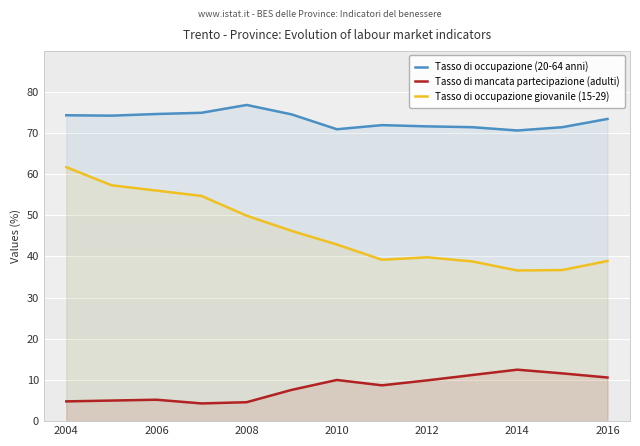

Between 2006 and 2016, which series saw the biggest shift?

Tasso di occupazione giovanile (15-29)